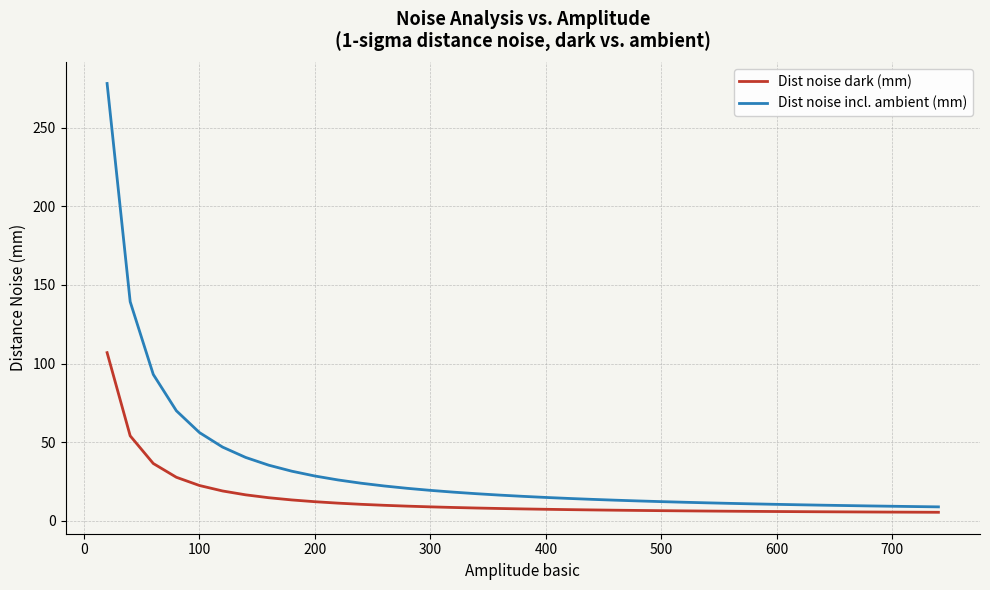

Which series has the widest spread of values?

Dist noise incl. ambient (mm)